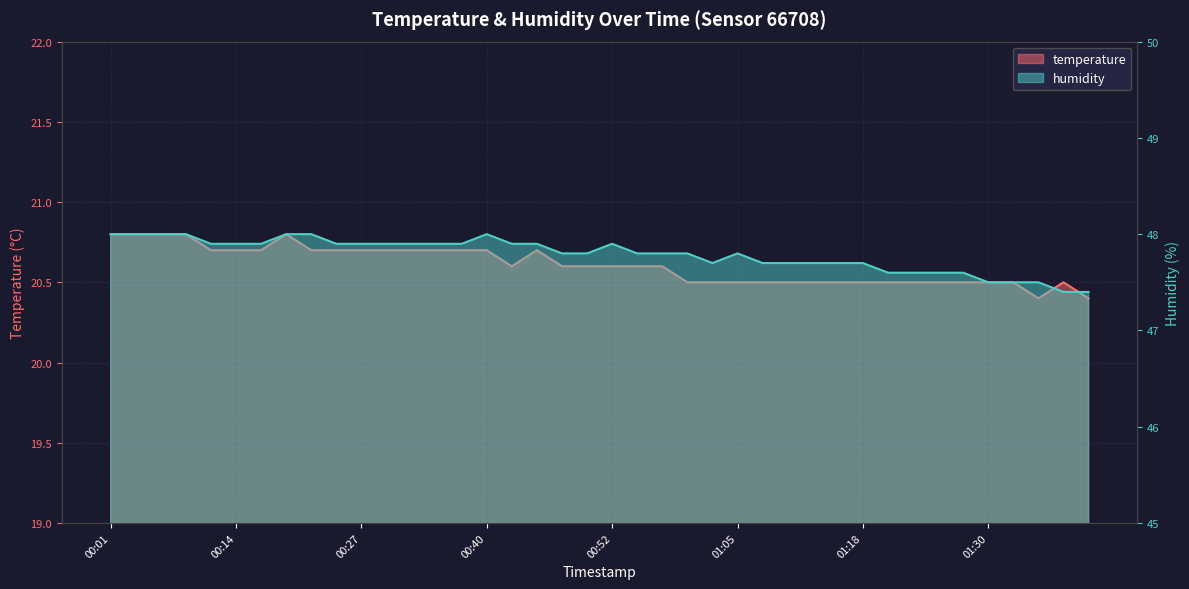

What is the total value across all series at 00:19?

68.8